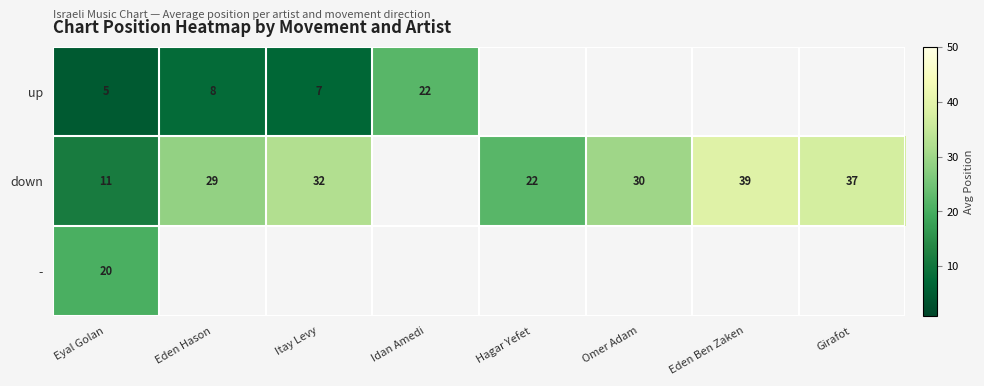

What is the difference between the down values at Eyal Golan and Omer Adam?

19